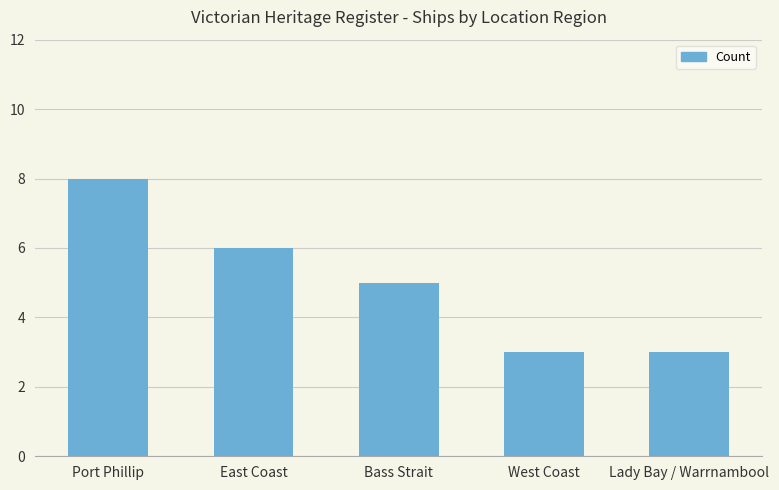

What is the minimum value shown in the chart?

3